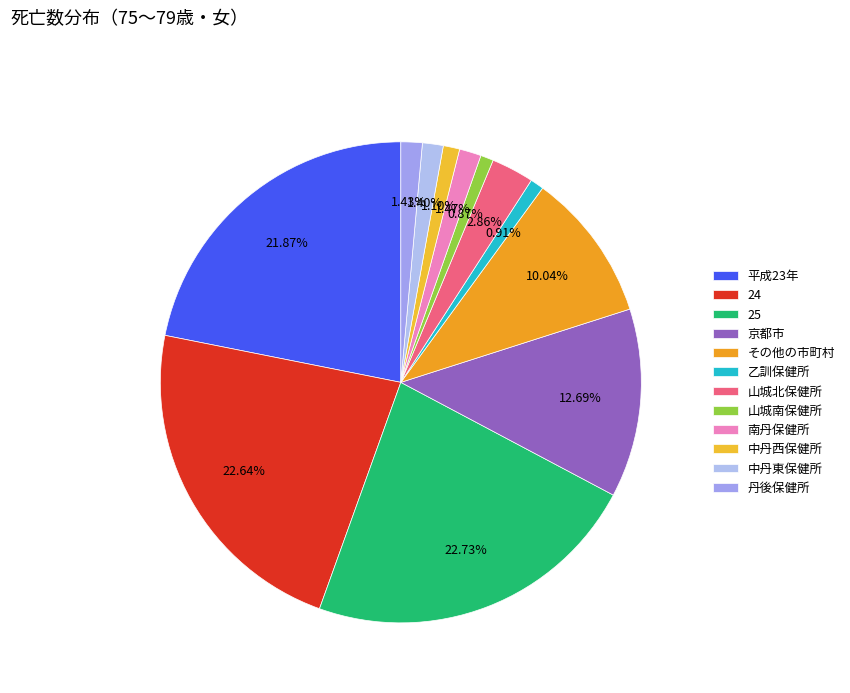

To the nearest percent, what is the average slice percentage?

8%